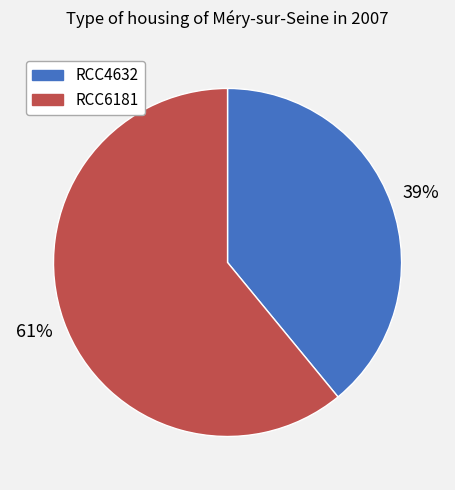

How many segments does this pie chart have?

2